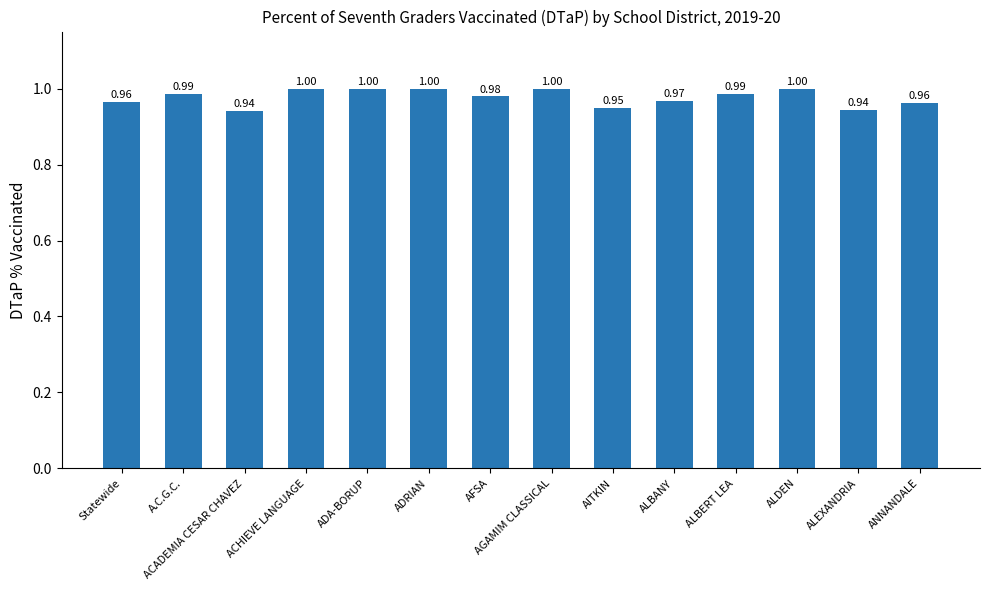

Which has a higher value, ANNANDALE or ALBERT LEA?

ALBERT LEA